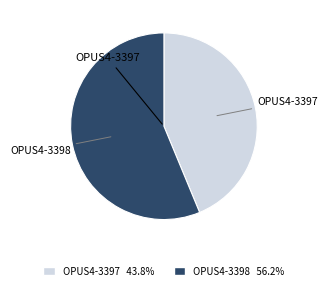

Is there any slice that represents more than half of the pie?

Yes